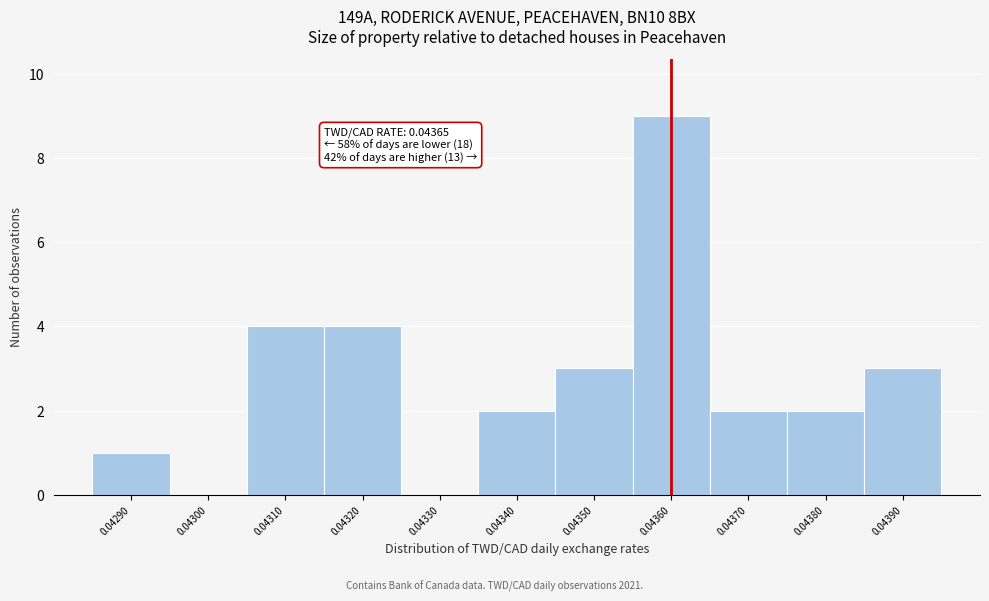

Reading left to right, what are all the values shown in this chart?

0.04290=1	0.04300=0	0.04310=4	0.04320=4	0.04330=0	0.04340=2	0.04350=3	0.04360=9	0.04370=2	0.04380=2	0.04390=3